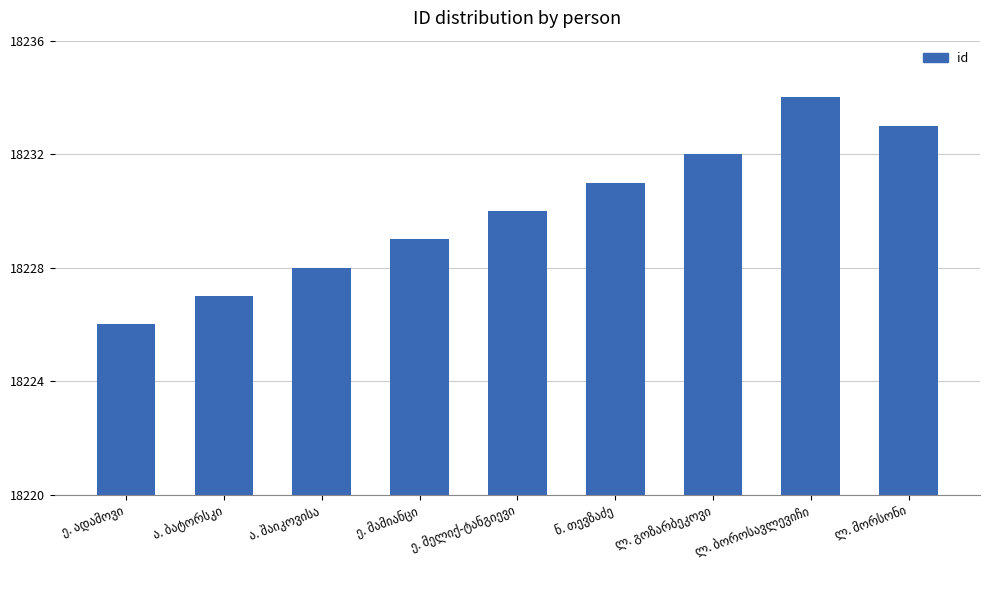

Does the chart contain stacked bars?

No